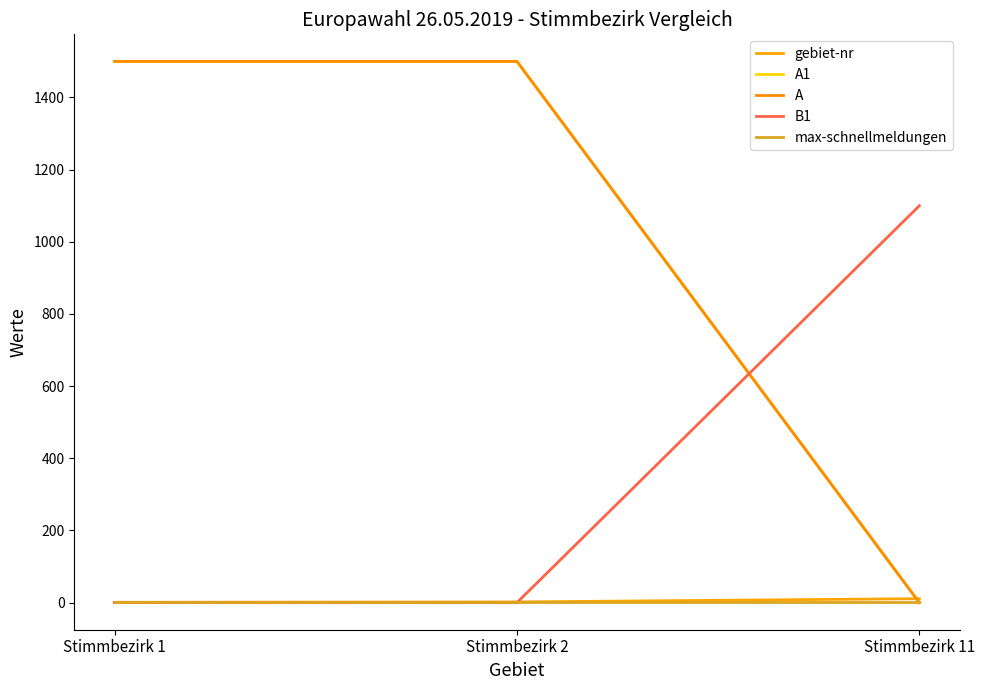

Which label corresponds to the largest value in the chart?

Stimmbezirk 1